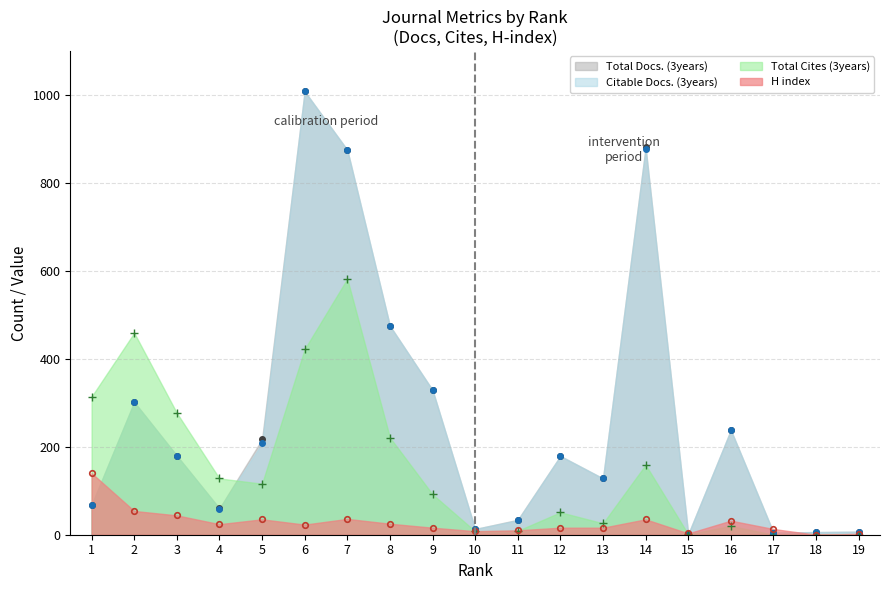

Reading left to right, list all the values displayed in this chart.

Total Docs. (3years): 1=68	2=302	3=180	4=60	5=217	6=1008	7=875	8=475	9=329	10=13	11=34	12=179	13=128	14=881	15=1	16=238	17=5	18=6	19=7
Citable Docs. (3years): 1=67	2=301	3=179	4=59	5=208	6=1008	7=875	8=475	9=329	10=13	11=33	12=179	13=128	14=878	15=1	16=238	17=5	18=6	19=7
Total Cites (3years): 1=314	2=459	3=277	4=128	5=116	6=422	7=582	8=221	9=92	10=8	11=9	12=51	13=26	14=159	15=1	16=20	17=0	18=0	19=0
H index: 1=140	2=54	3=44	4=24	5=35	6=23	7=36	8=25	9=16	10=8	11=10	12=16	13=16	14=35	15=3	16=32	17=13	18=0	19=2